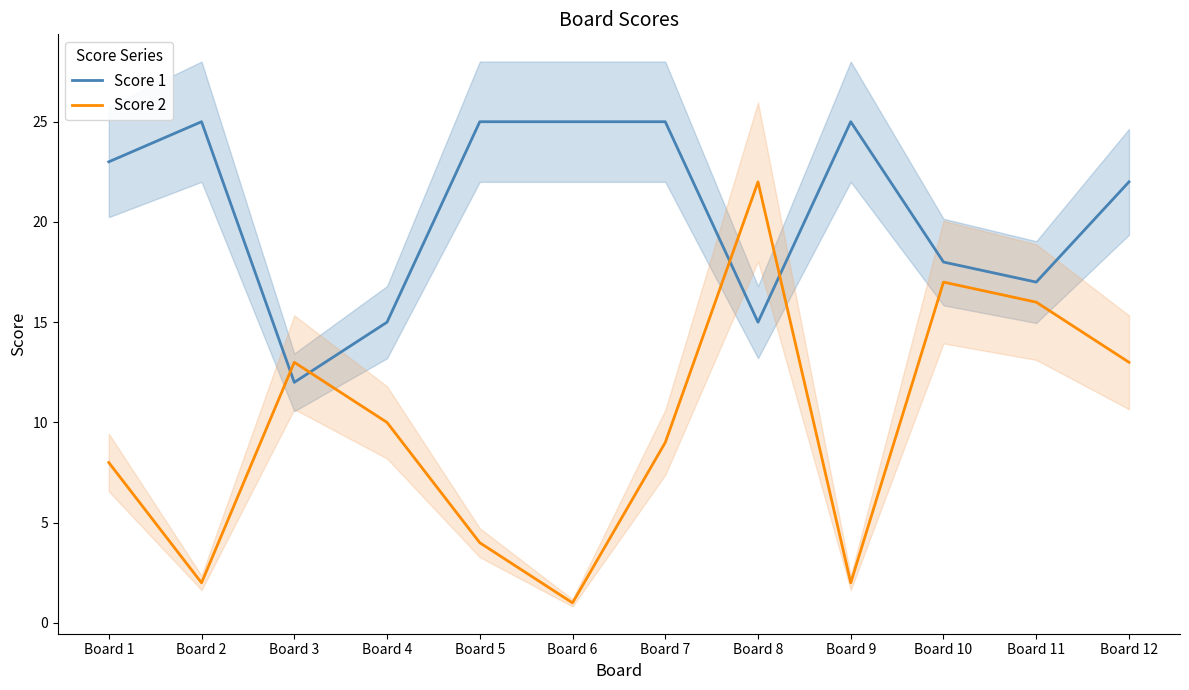

Where do Score 1 and Score 2 first cross each other?

Board 2 and Board 3